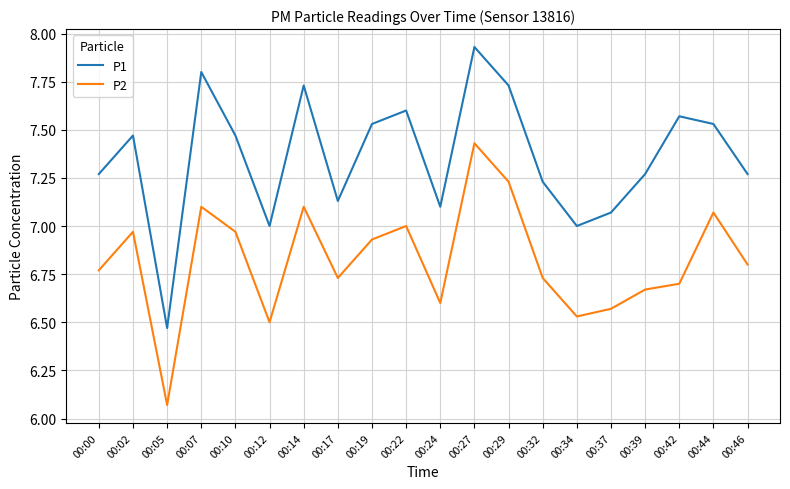

Rank the series by their average value, from highest to lowest.

P1, P2